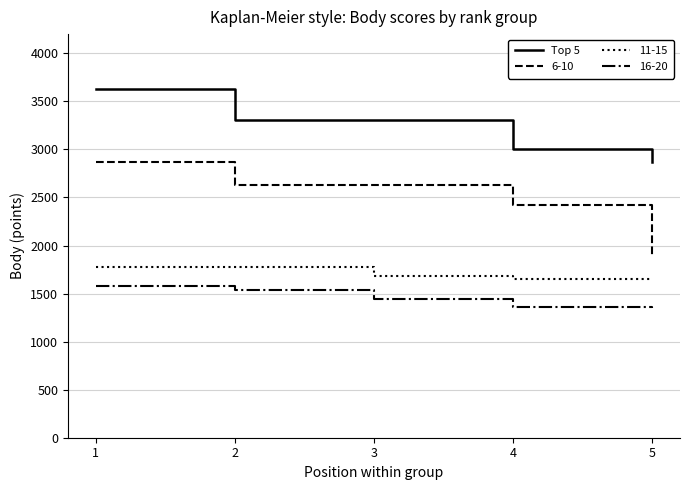

True or false: 16-20 and Top 5 cross at least once.

False